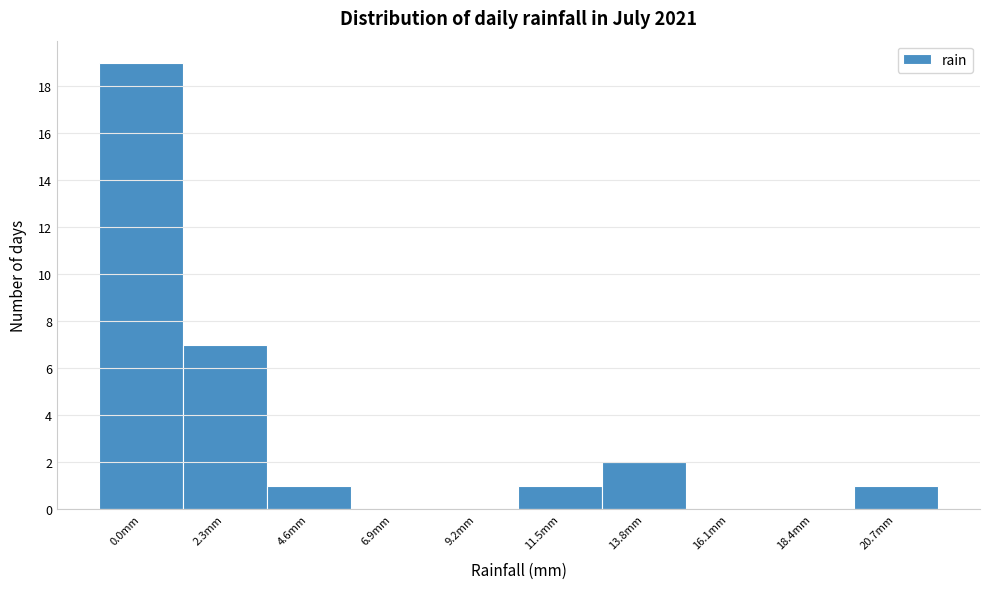

Reading left to right, list all the values displayed in this chart.

0.0mm=19	2.3mm=7	4.6mm=1	6.9mm=0	9.2mm=0	11.5mm=1	13.8mm=2	16.1mm=0	18.4mm=0	20.7mm=1